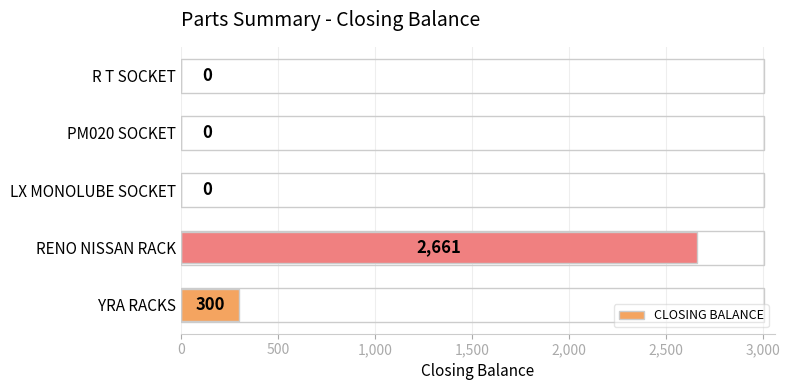

What is the sum of all values?

2961